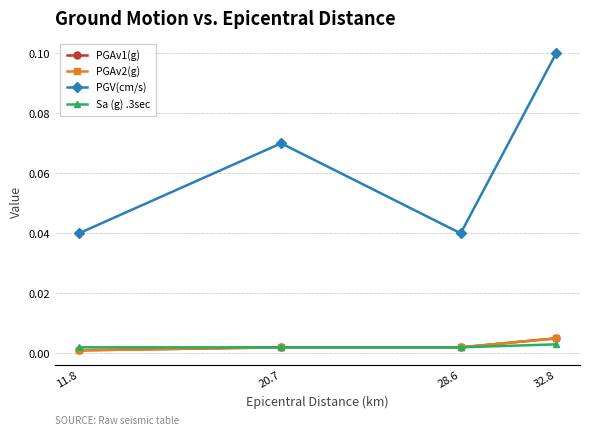

True or false: PGAv2(g) and Sa (g) .3sec cross at least once.

False